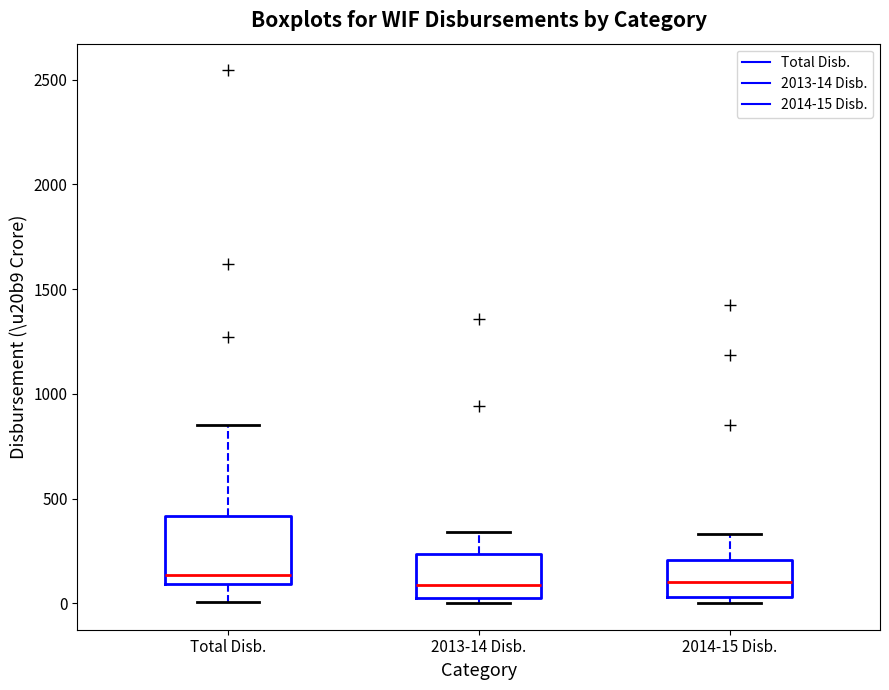

Reading left to right, transcribe this box plot: for each box, give where its median line is, the range the box spans, and where its two whiskers end, as read against the y-axis. The values are not printed on the chart, so give them approximately, as read against the axis.

Total Disb.: median 150, box 100 to 400, whiskers 0 to 850
2013-14 Disb.: median 100, box 50 to 250, whiskers 0 to 350
2014-15 Disb.: median 100, box 50 to 200, whiskers 0 to 350